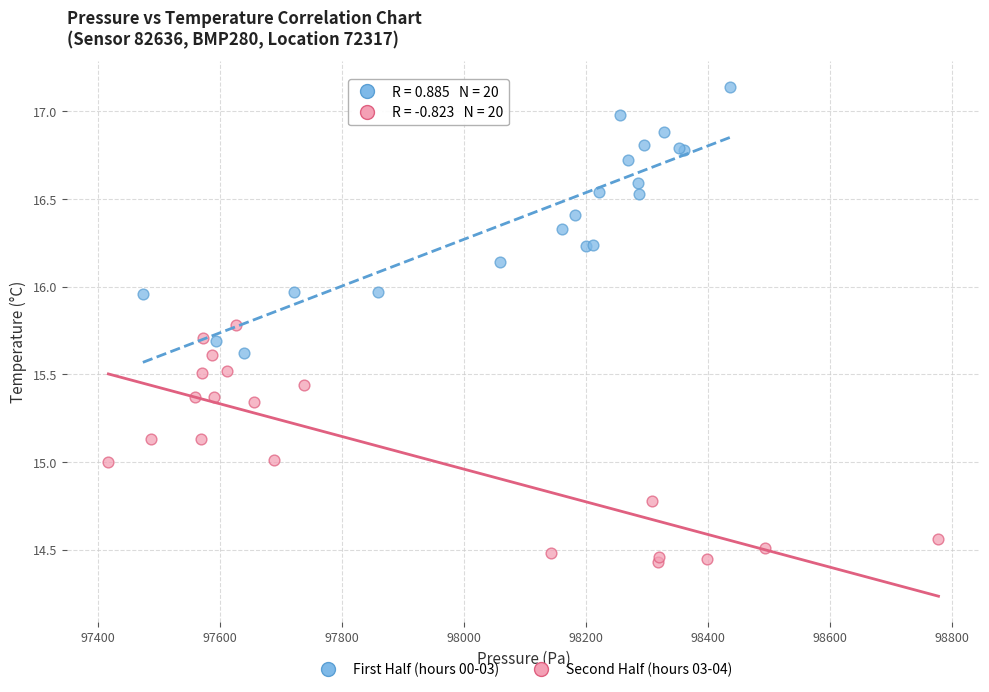

Which series contains the lowest Y value?

Second Half (hours 03-04)